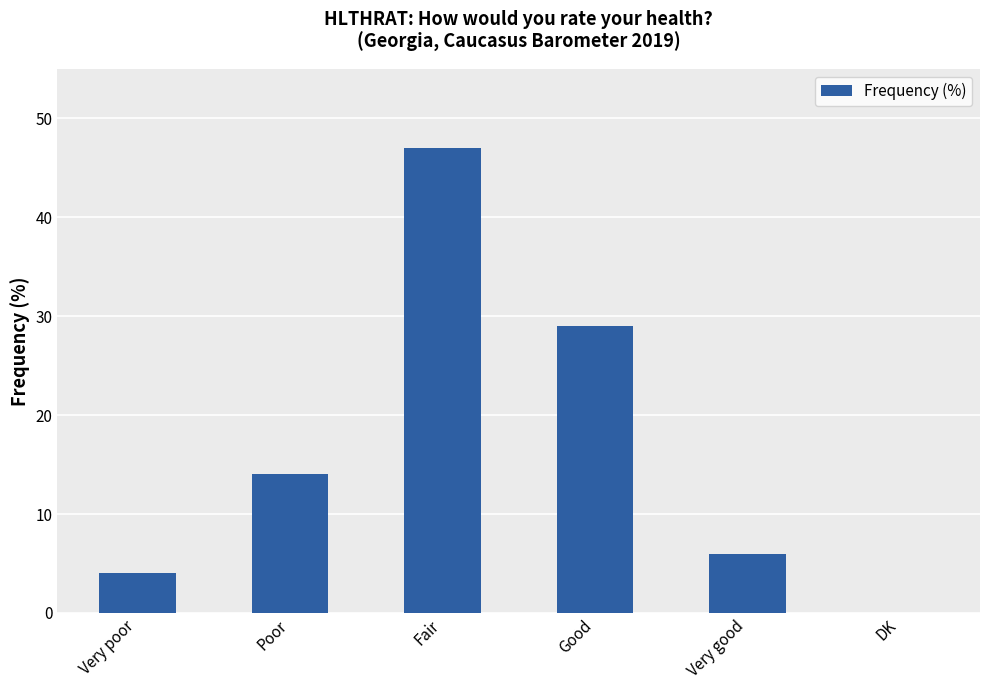

Between Fair and Good, which is larger?

Fair